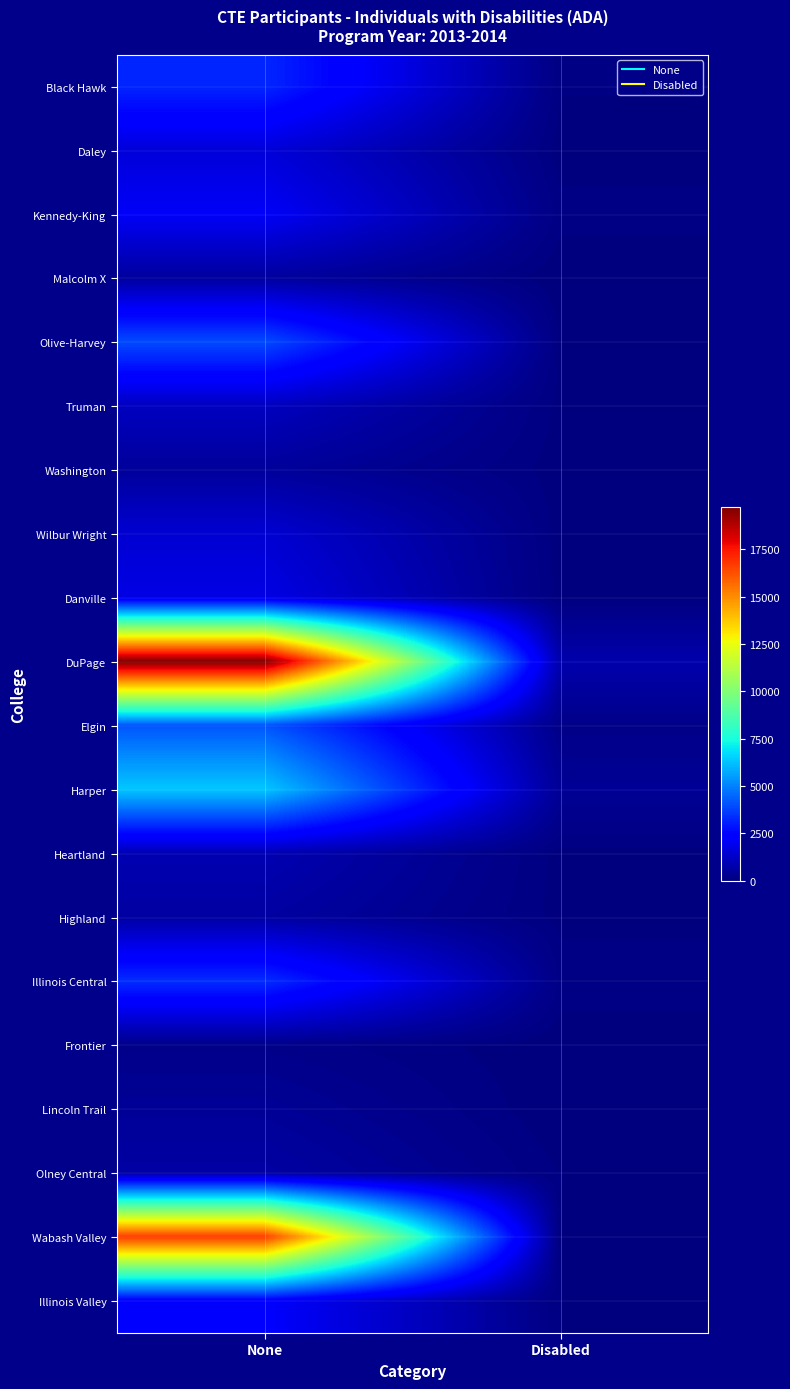

Which series has the largest range (max minus min)?

DuPage